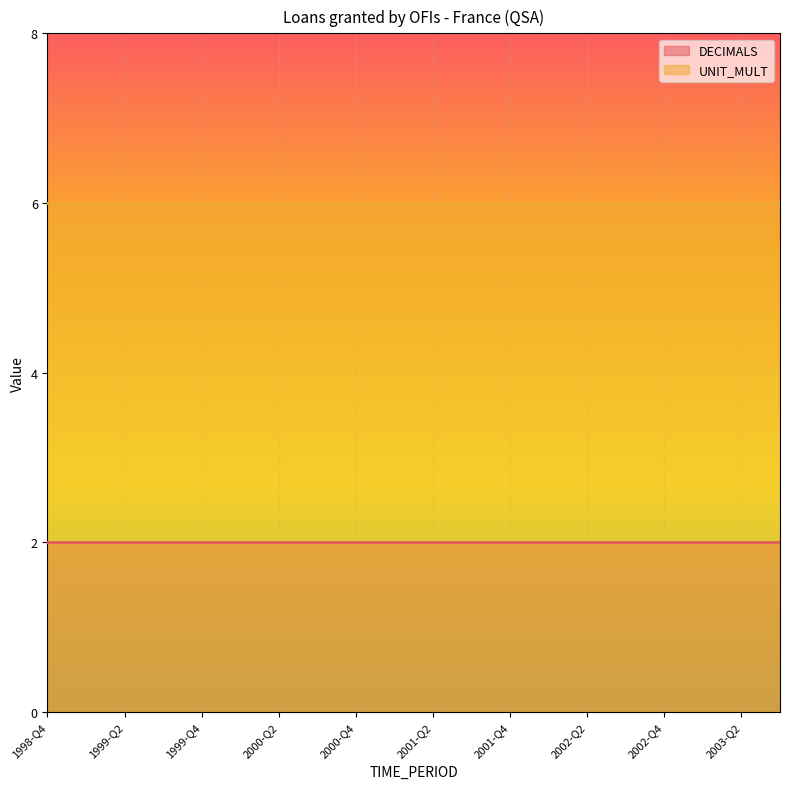

What is the label of the 5th point from the left?

1999-Q4